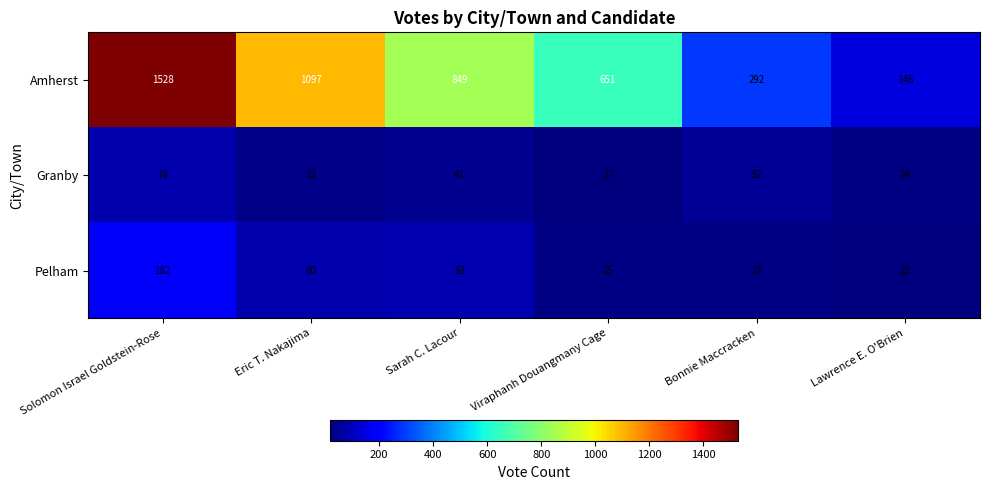

At which category is the sum across all series the highest?

Solomon Israel Goldstein-Rose